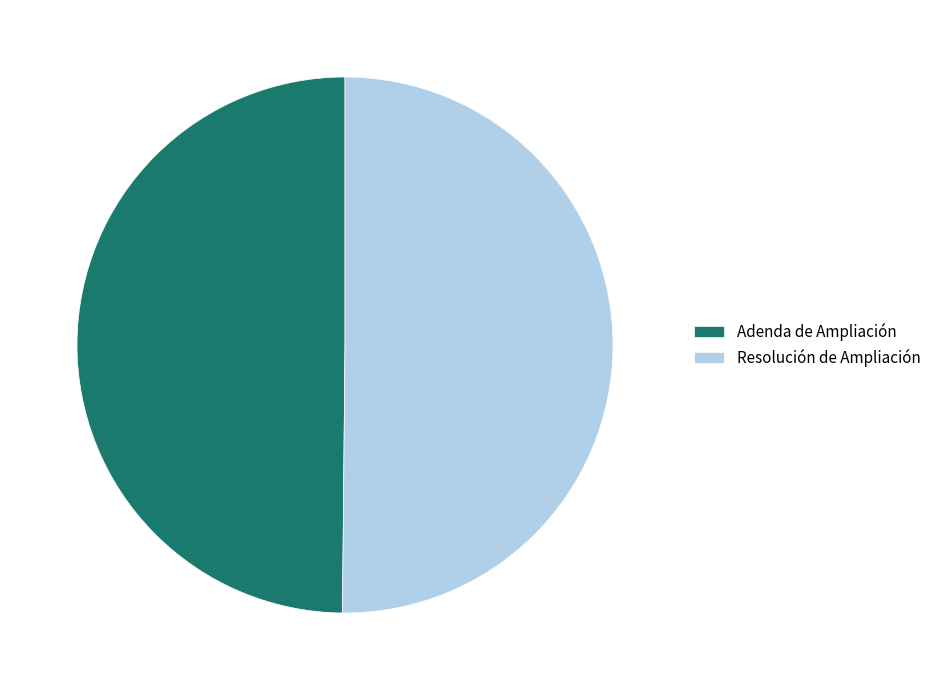

Is the sum of Resolución de Ampliación and Adenda de Ampliación greater than half?

Yes